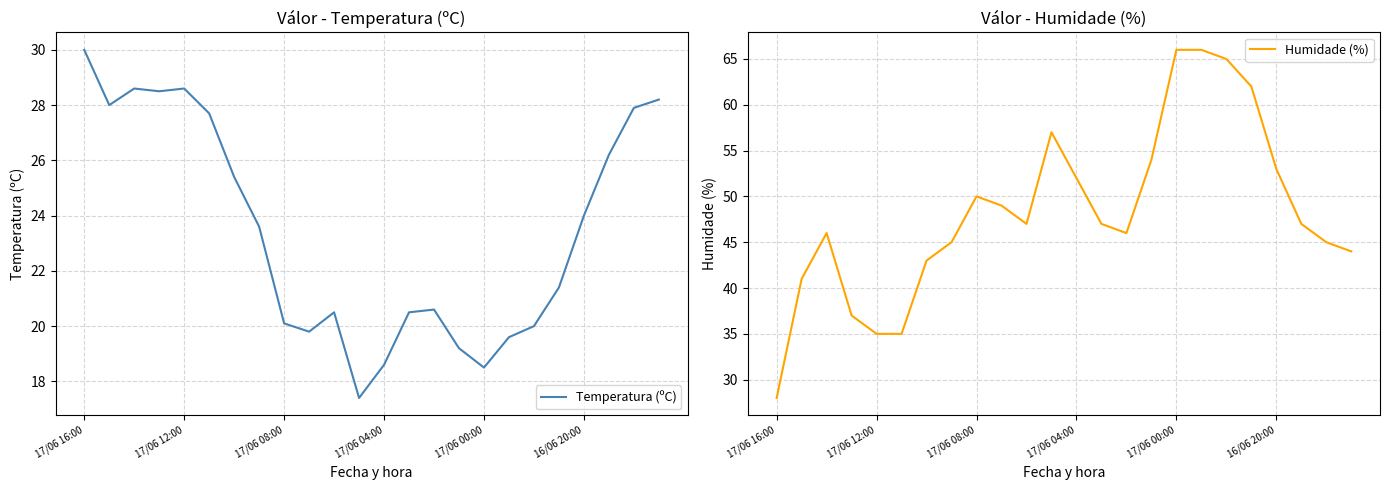

The Humidade (%) series shows 62 at 17/06 12:00. True or false?

False